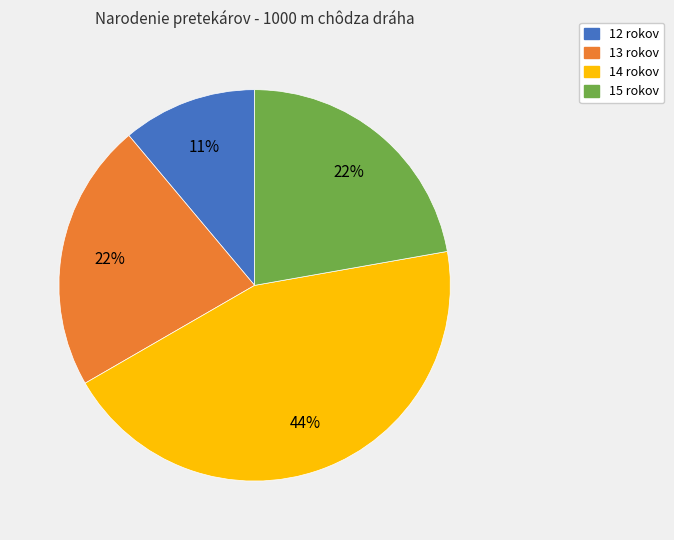

To the nearest percent, what is the difference between the largest and smallest slice percentages?

33%